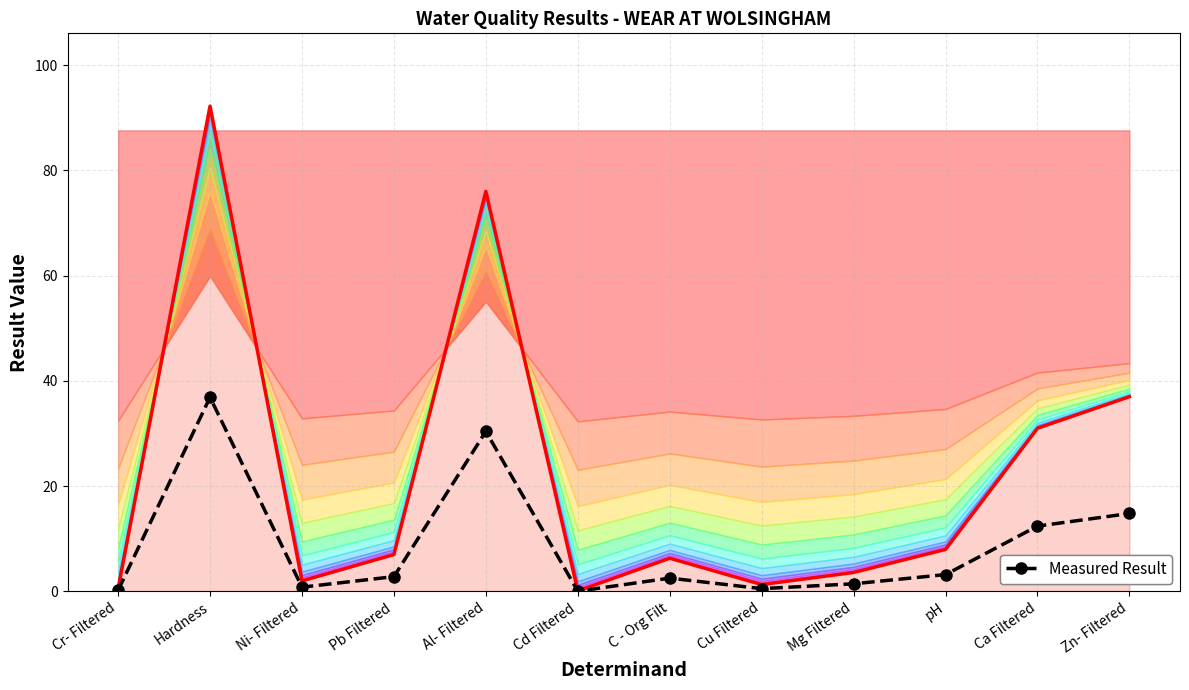

At which label does Measured Result first exceed 2?

Hardness